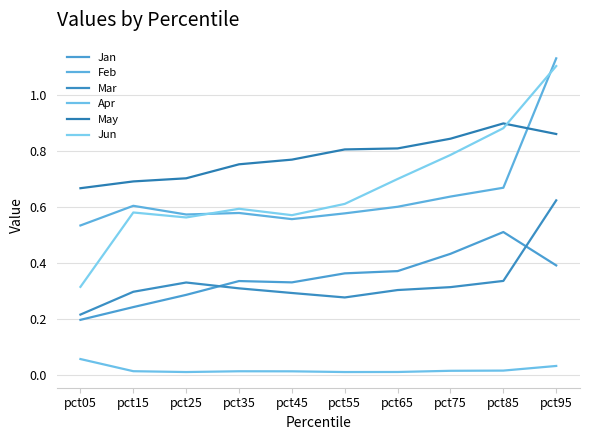

True or false: May has a value of 0.7 at pct15.

True